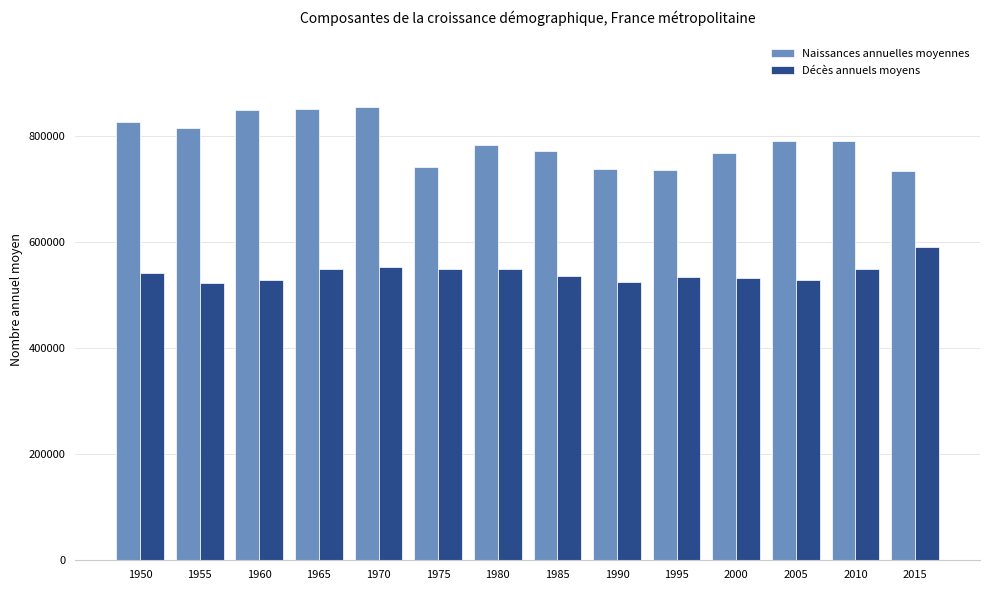

How many data points in Décès annuels moyens are less than 540203?

7